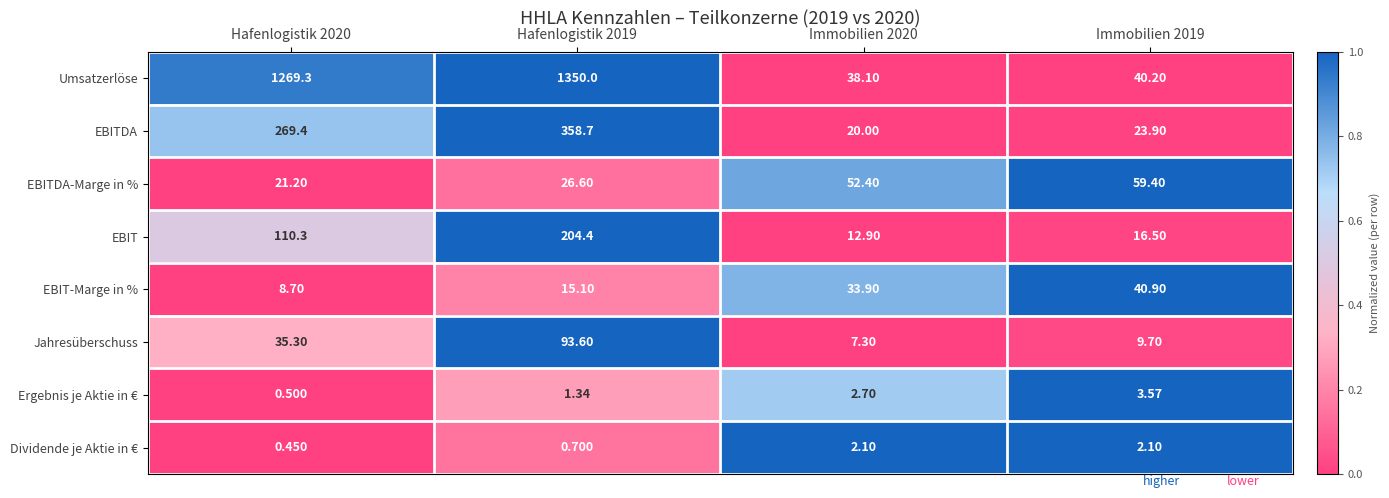

How many data points in EBITDA-Marge in % are above 52?

2